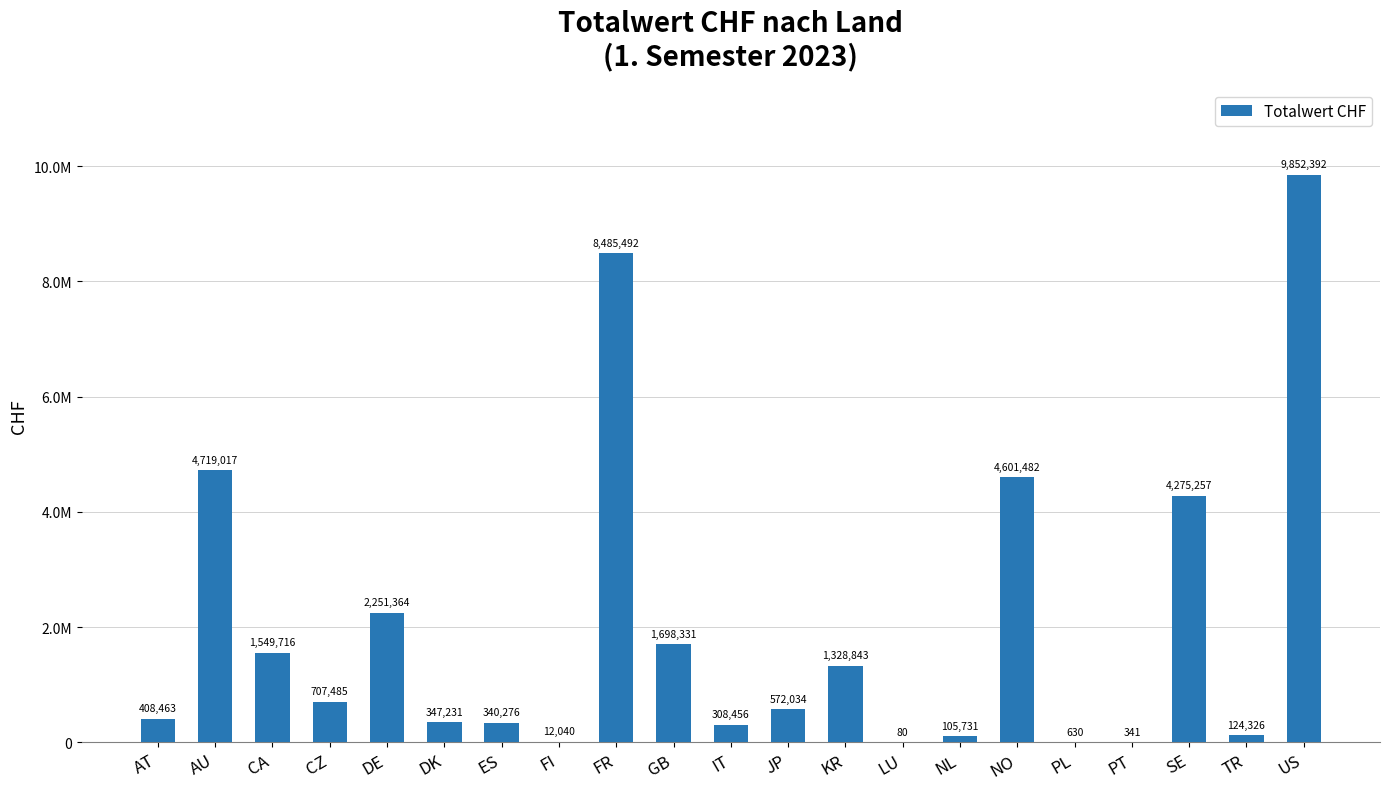

Reading left to right, what are all the values shown in this chart?

AT=408463	AU=4719017	CA=1549716	CZ=707485	DE=2251364	DK=347231	ES=340276	FI=12040	FR=8485492	GB=1698331	IT=308456	JP=572034	KR=1328843	LU=80	NL=105731	NO=4601482	PL=630	PT=341	SE=4275257	TR=124326	US=9852392